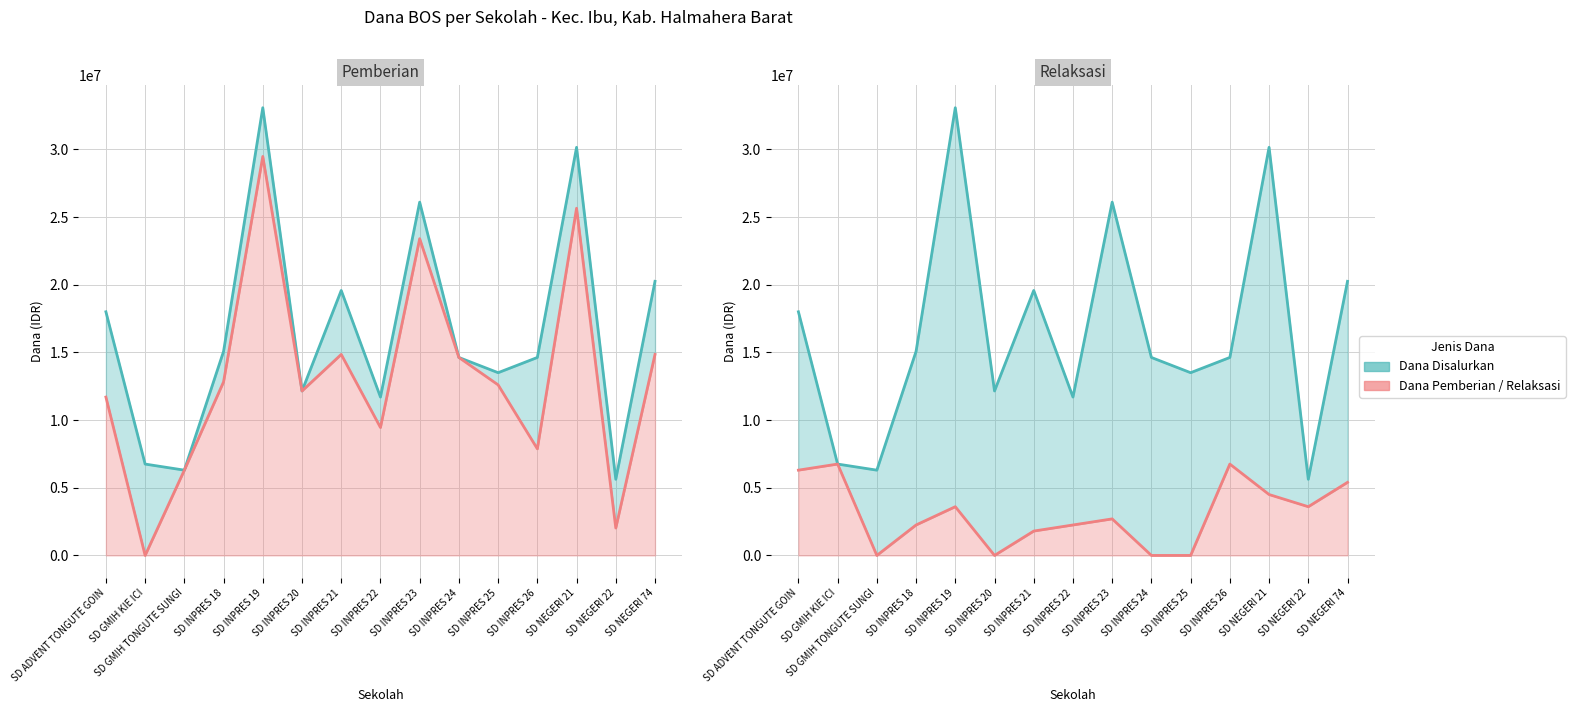

How many categories are shown in the chart?

15